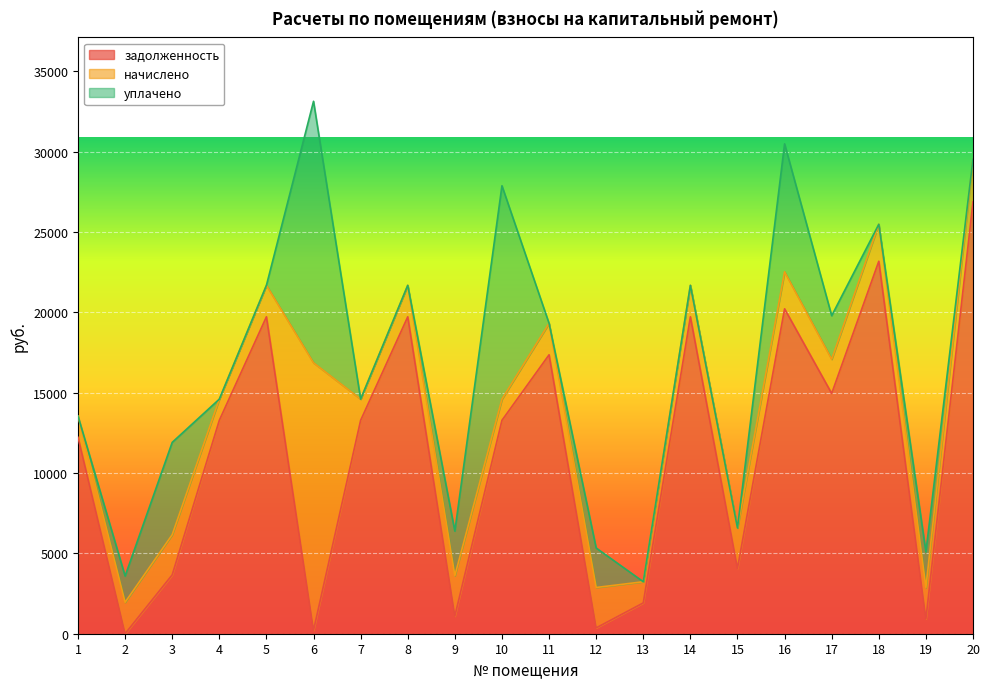

What is the total value across all series at 19?

5095.3